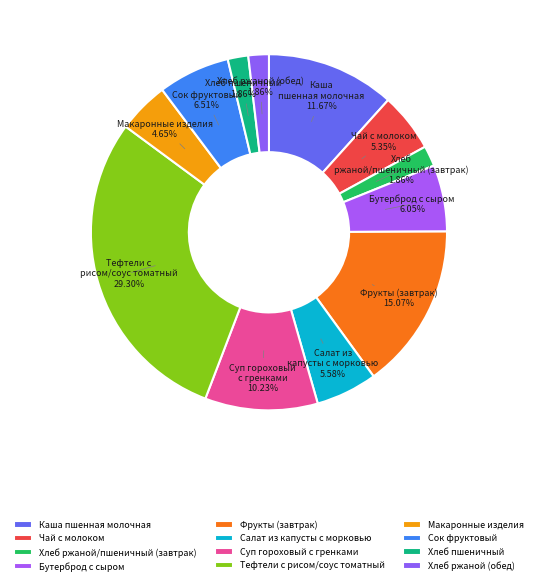

How many slices are in this pie chart?

12